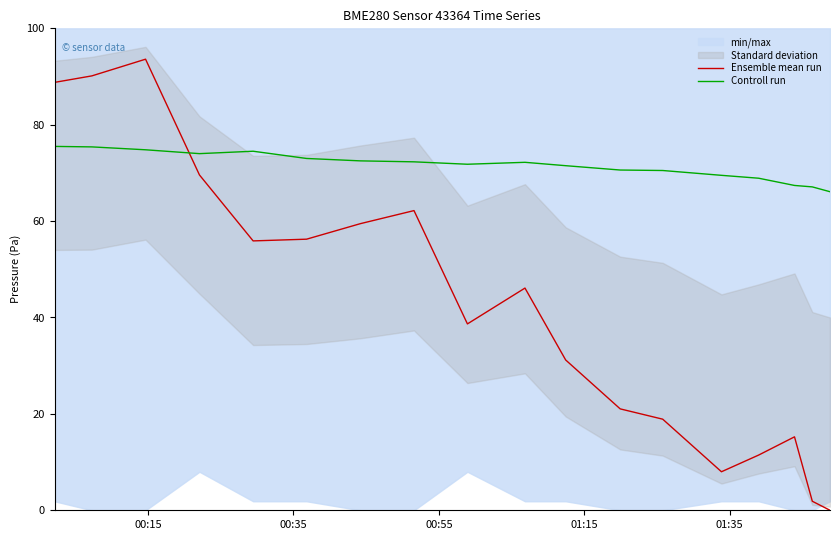

True or false: Ensemble mean run and Controll run cross at least once.

True